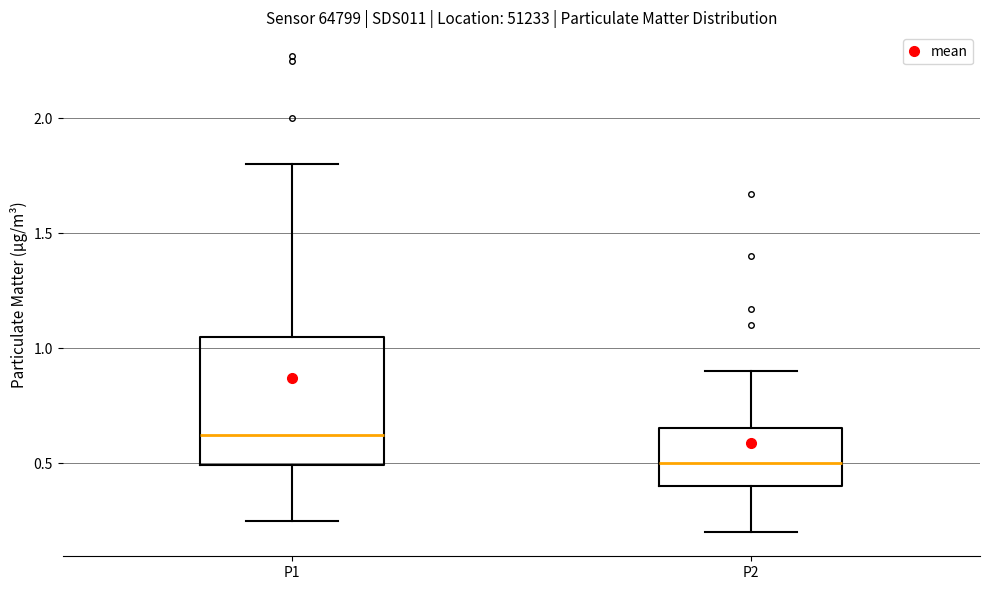

Reading left to right, read every box against the y-axis: the position of its median line, the range the box covers, and the ends of its whiskers. The values are not printed on the chart, so give them approximately, as read against the axis.

P1: median 0.65, box 0.50 to 1.05, whiskers 0.25 to 1.80
P2: median 0.50, box 0.40 to 0.65, whiskers 0.20 to 0.90